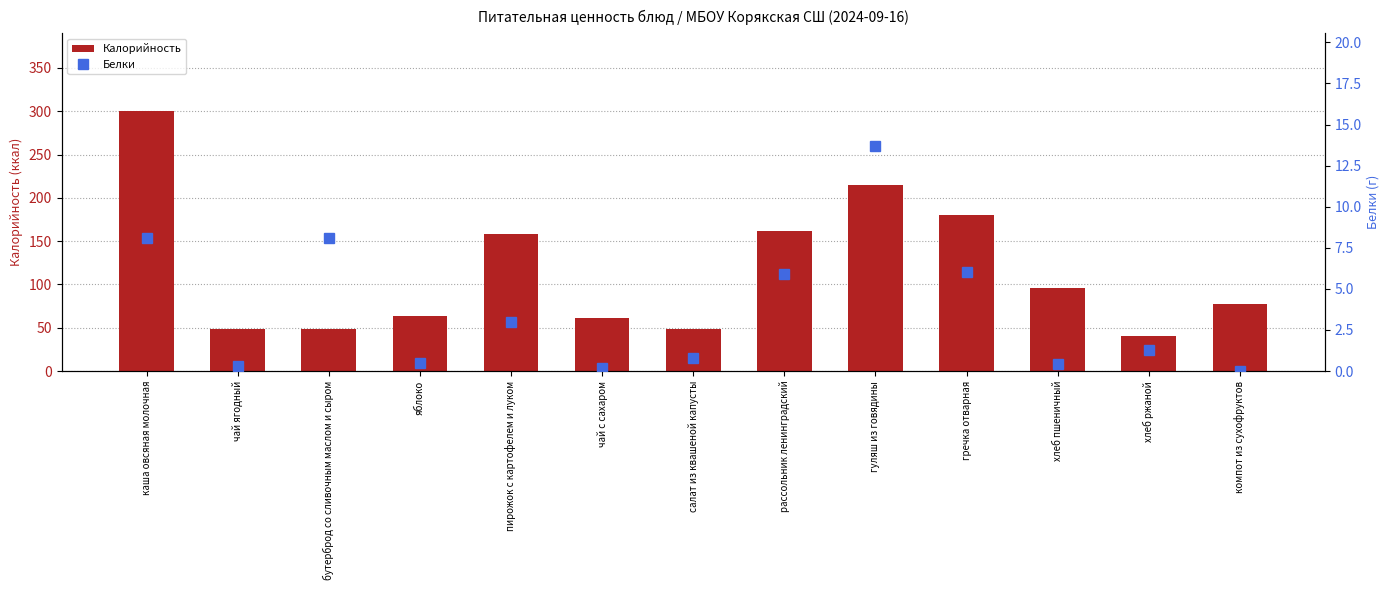

Which series has the largest range (max minus min)?

Калорийность